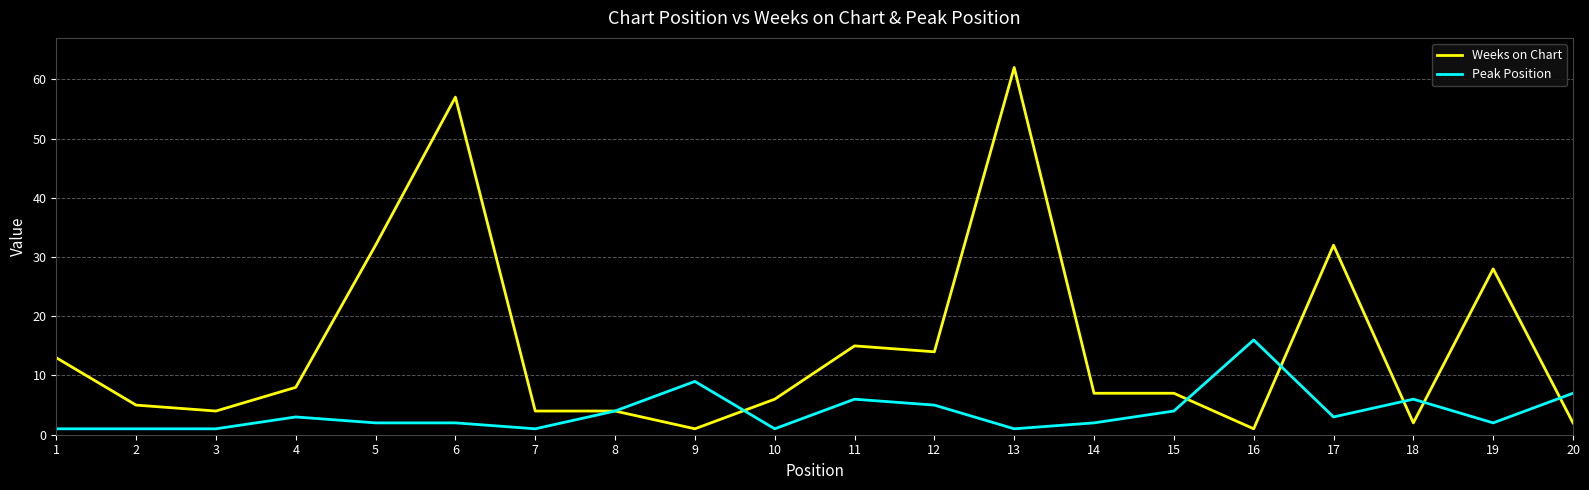

Is the value of Weeks on Chart at 12 greater than the value of Peak Position at 18?

Yes